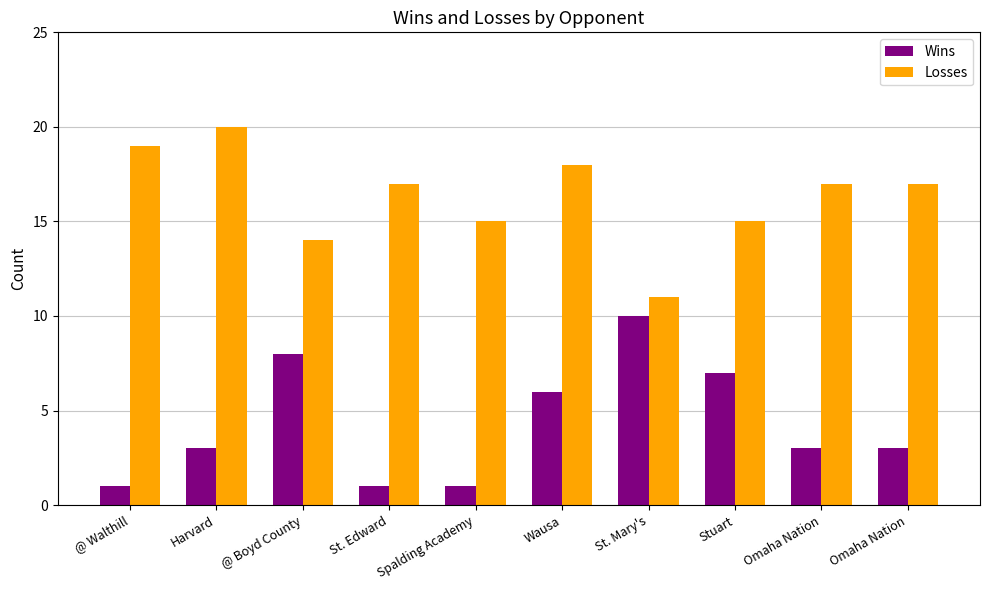

What is the label of the 7th bar from the left?

St. Mary's